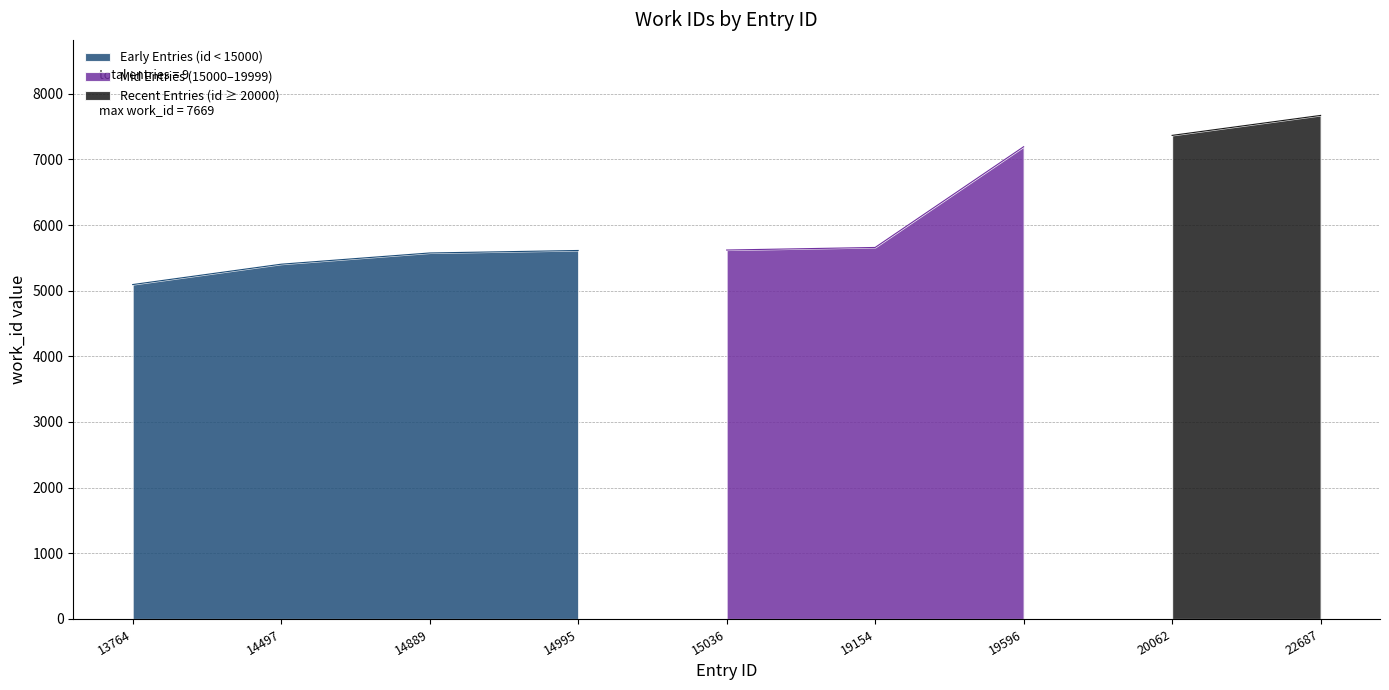

True or false: there are more than 0 points higher than both neighbors.

False